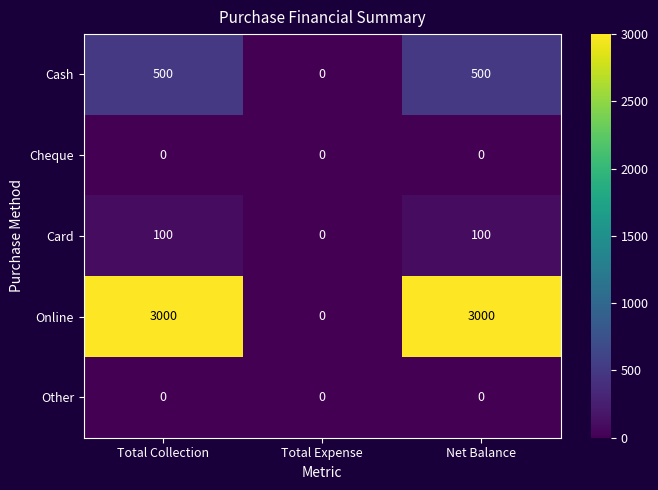

Is it true that Cash equals 0 at Total Expense?

True